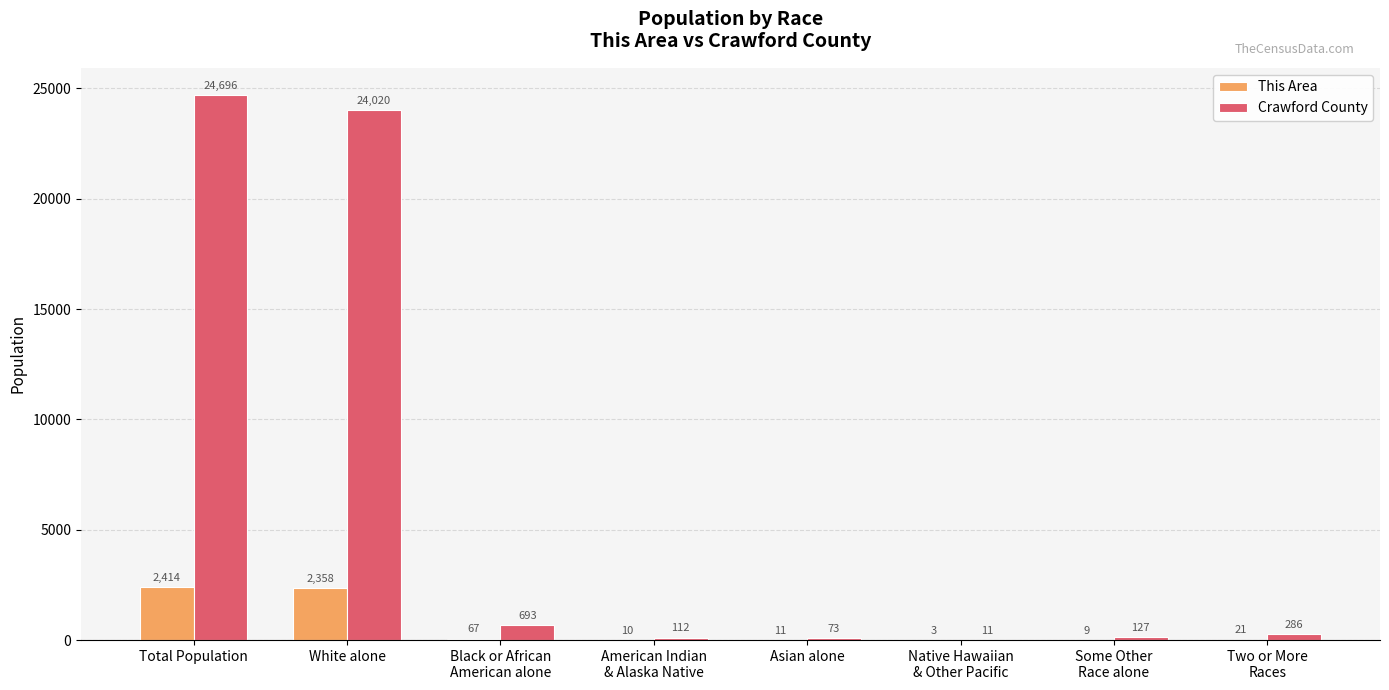

Reading left to right, list all the values displayed in this chart.

This Area: 2414	2358	67	10	11	3	9	21
Crawford County: 24696	24020	693	112	73	11	127	286